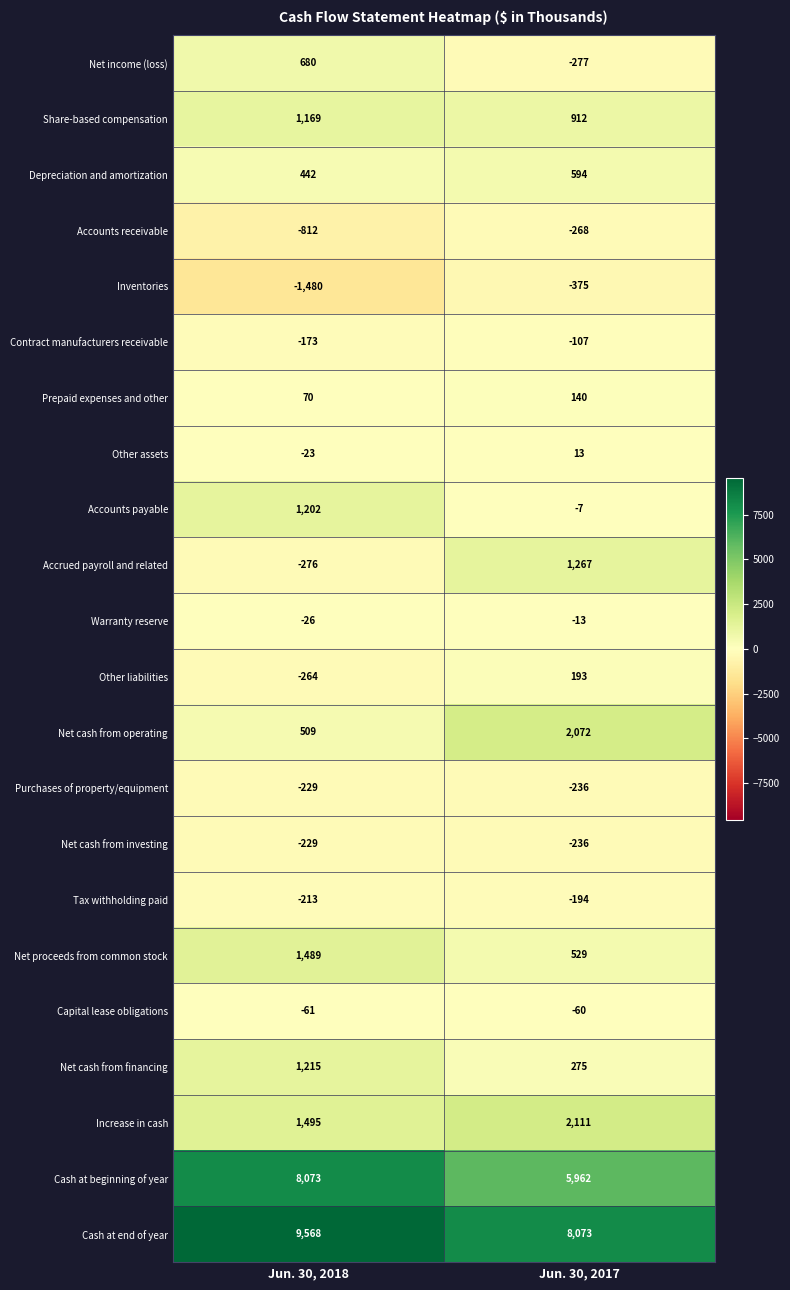

Where is Share-based compensation nearest to the value 1040?

Jun. 30, 2017